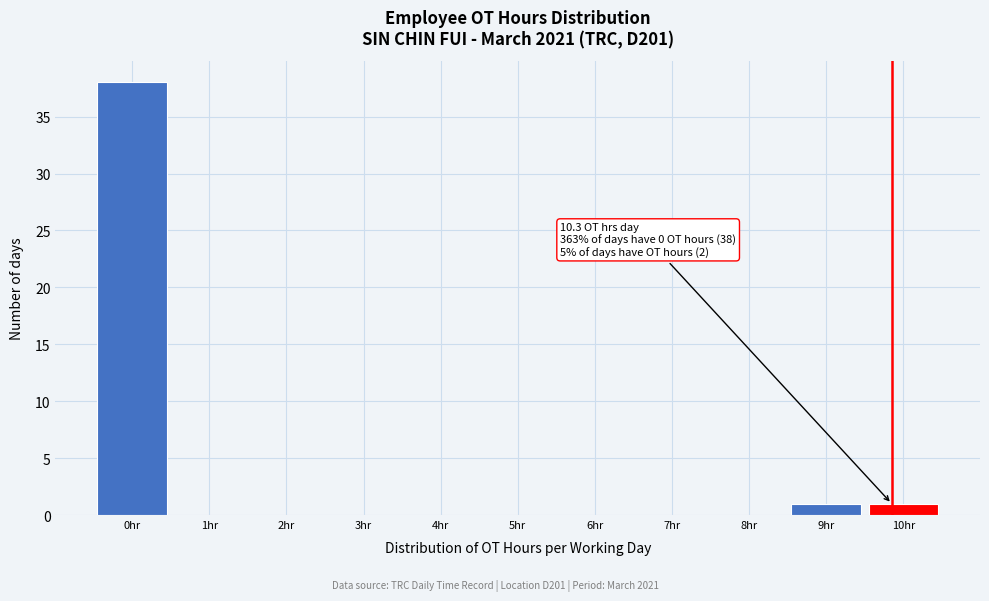

Reading left to right, extract all data points from this chart.

0hr=38	1hr=0	2hr=0	3hr=0	4hr=0	5hr=0	6hr=0	7hr=0	8hr=0	9hr=1	10hr=1